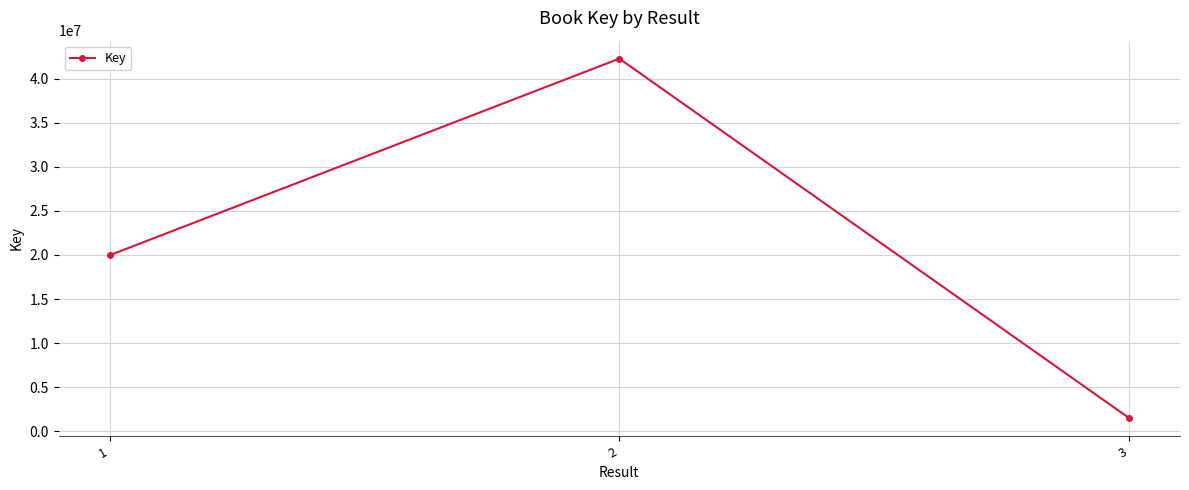

Which category has the highest value across all series?

2